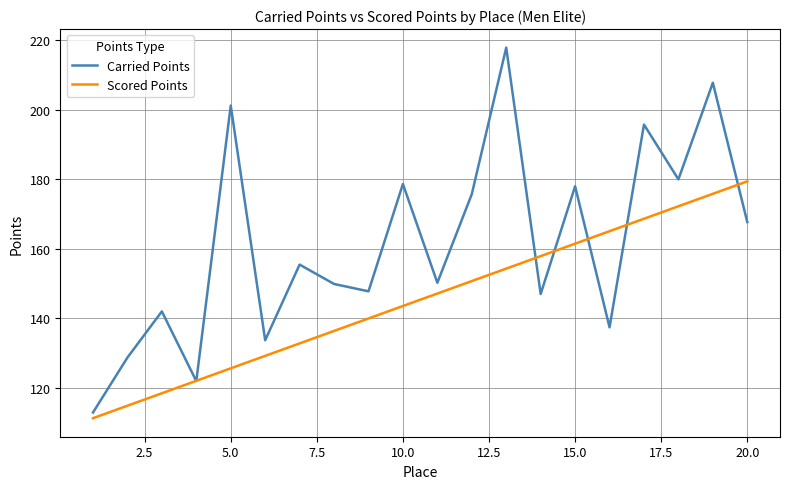

Which series has the widest spread of values?

Carried Points